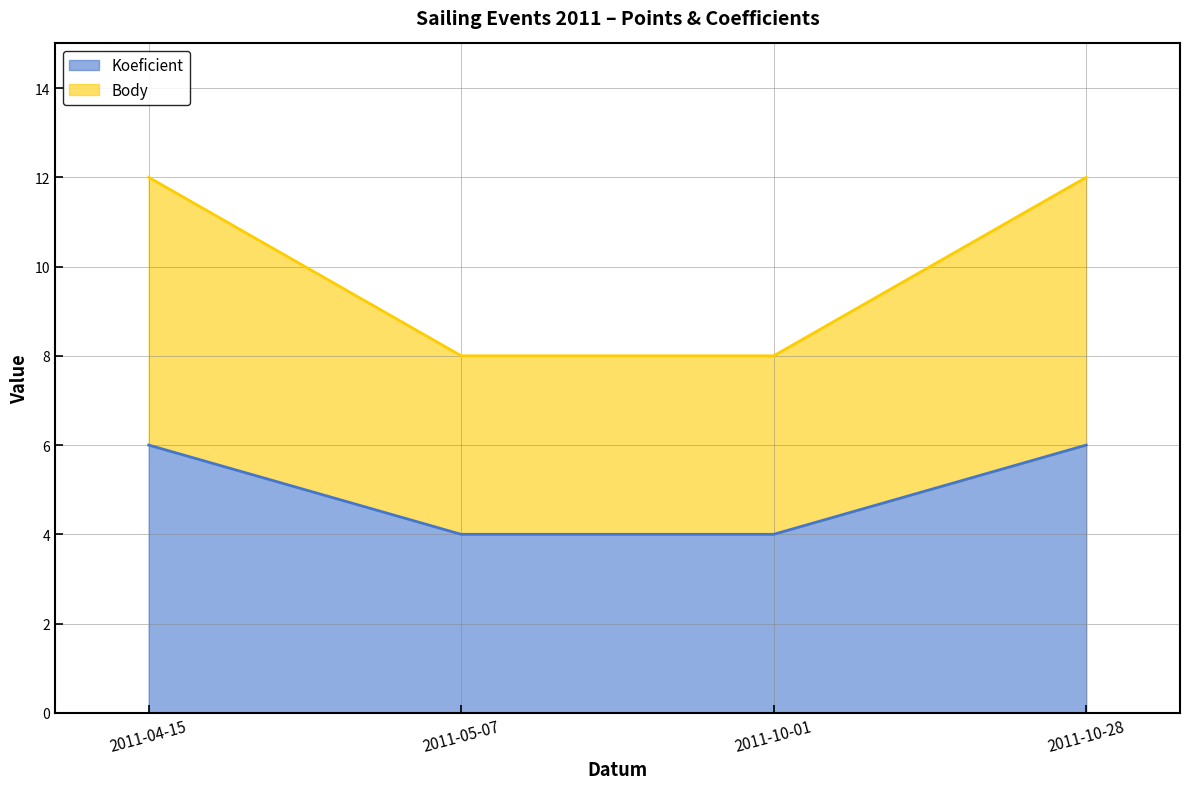

What is the sum of the Koeficient values at 2011-10-28 and 2011-05-07?

10